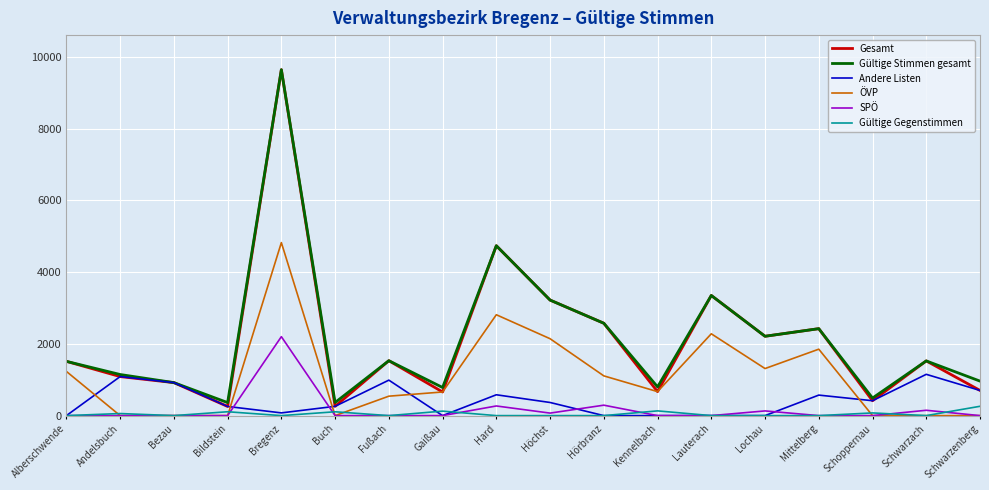

True or false: Gültige Stimmen gesamt and Gültige Gegenstimmen intersect in this chart.

False